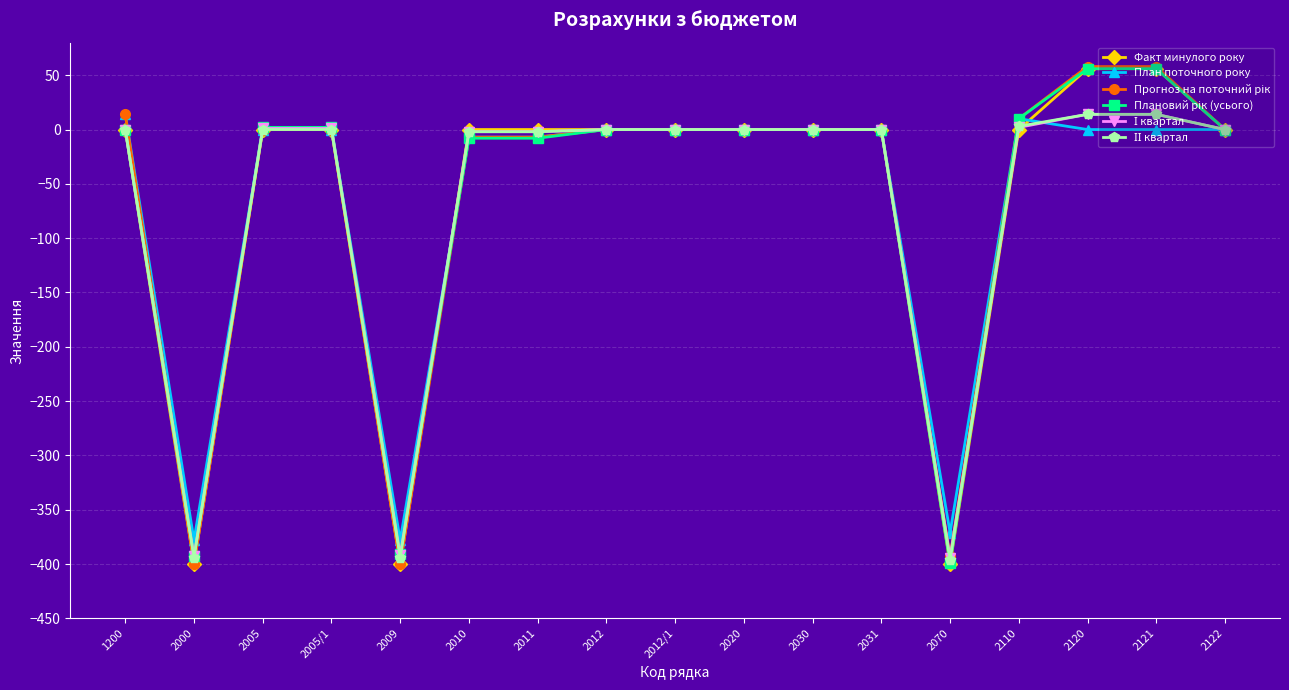

What is the maximum value shown in the chart?

58